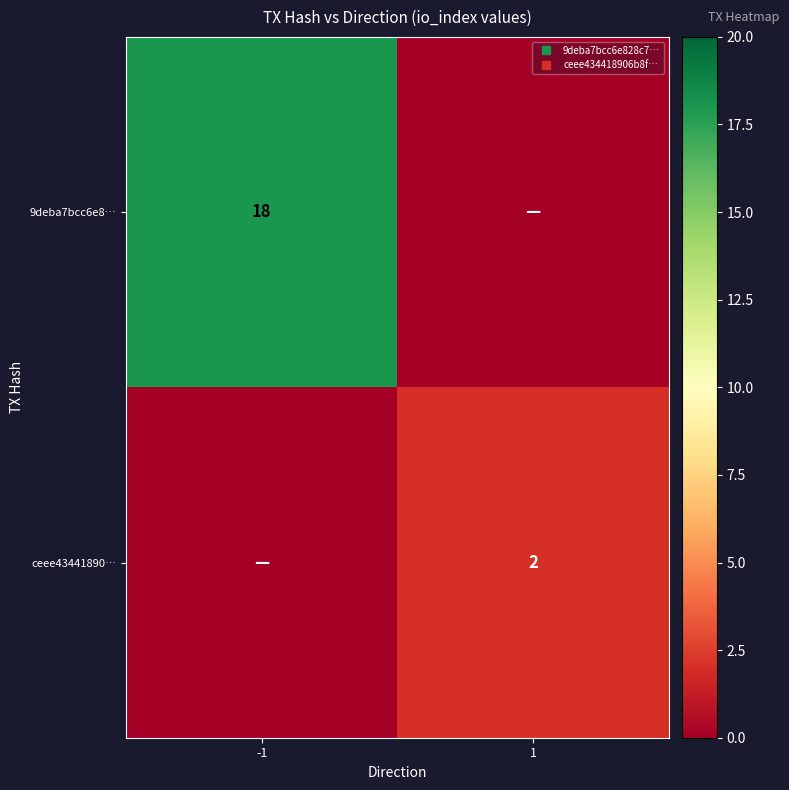

Where is 9deba7bcc6e8… nearest to the value 9?

-1